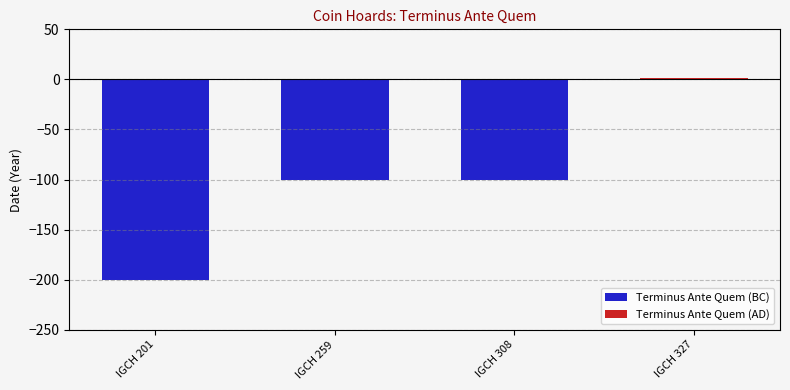

The value of Terminus Ante Quem (AD) at IGCH 201 is 0. True or false?

True